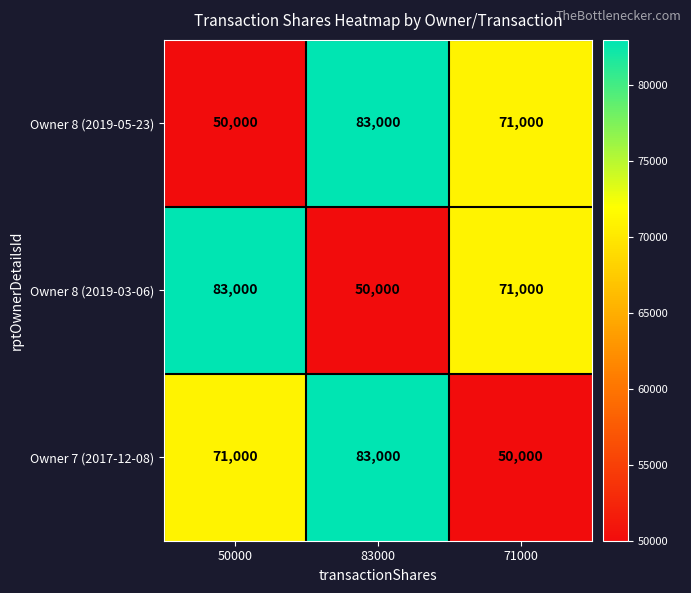

Read the Owner 8 (2019-03-06) value at 83000.

50000